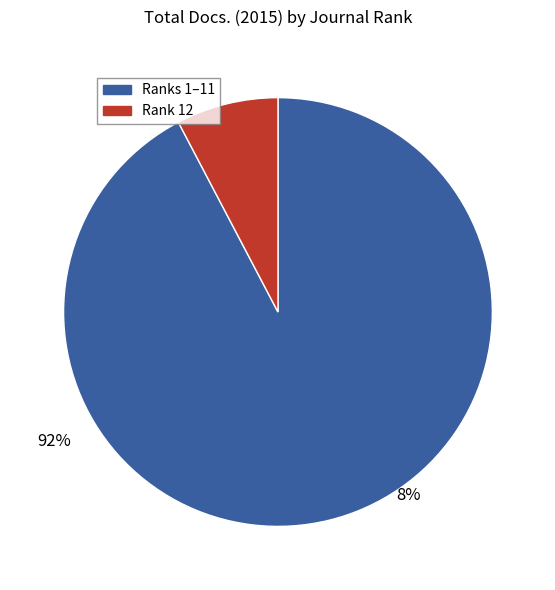

Is there any slice that represents more than half of the pie?

Yes